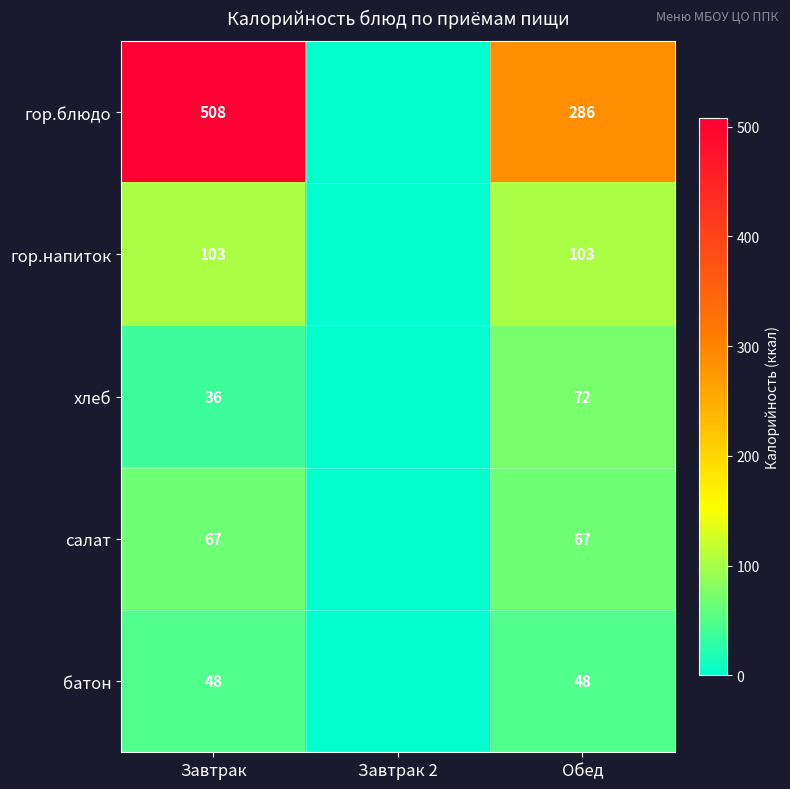

How many гор.блюдо values are between 0 and 508?

3